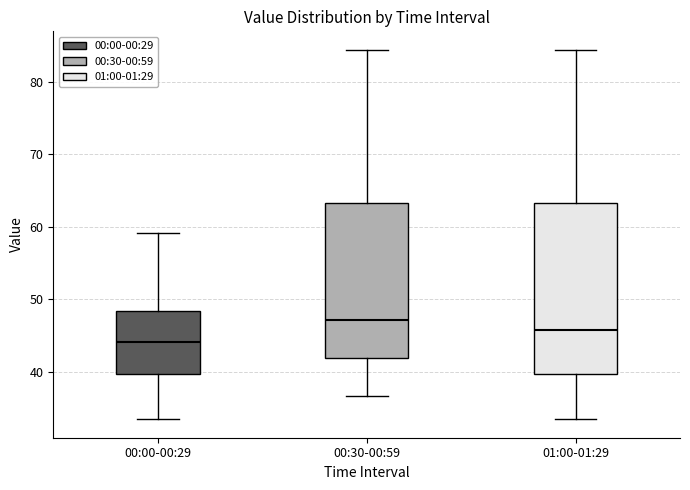

Where does the upper whisker of the box for 01:00-01:29 end on the y-axis? The values are not printed on the chart, so give them approximately, as read against the axis.

84